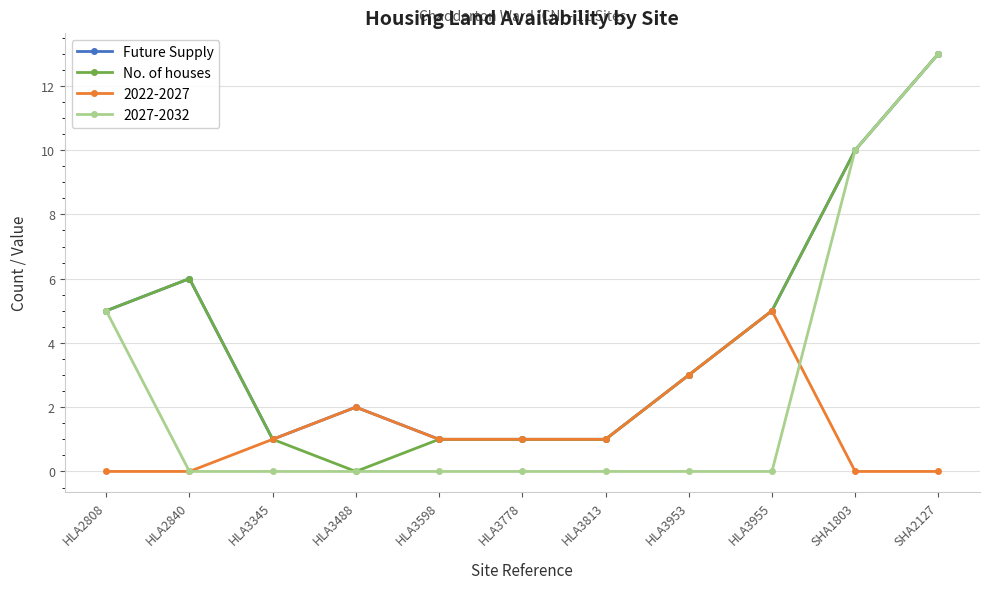

What is the total value across all series at SHA1803?

30